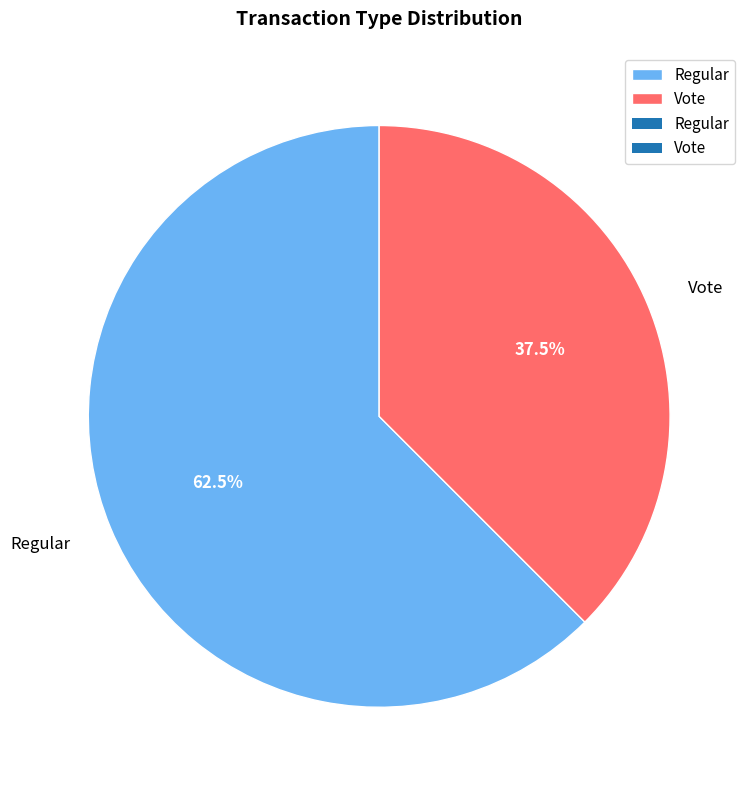

Do Regular and Vote together represent more than half of the pie?

Yes